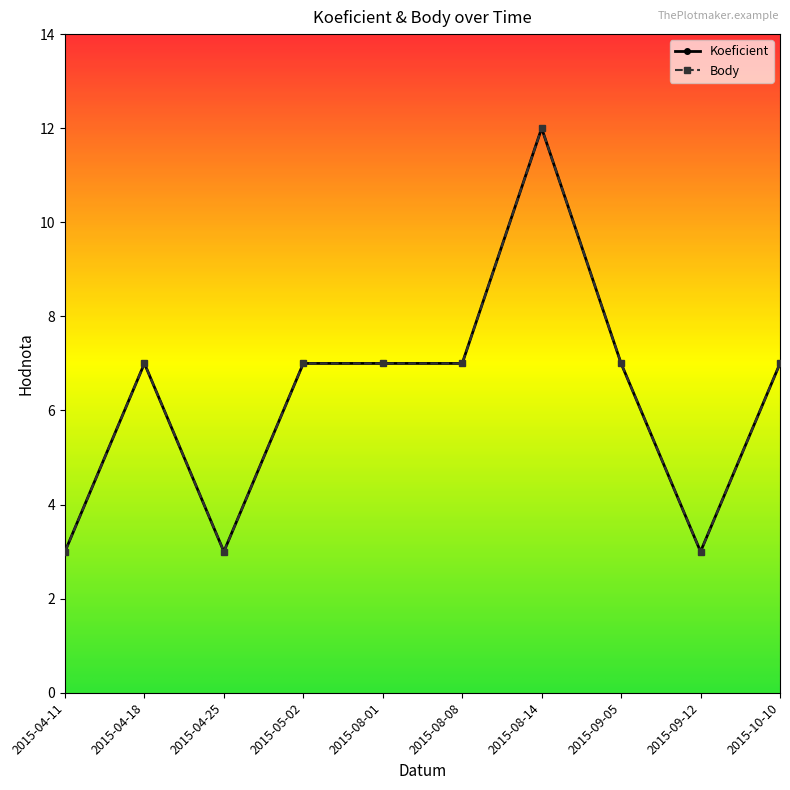

Is this an area chart (filled region under the line)?

No